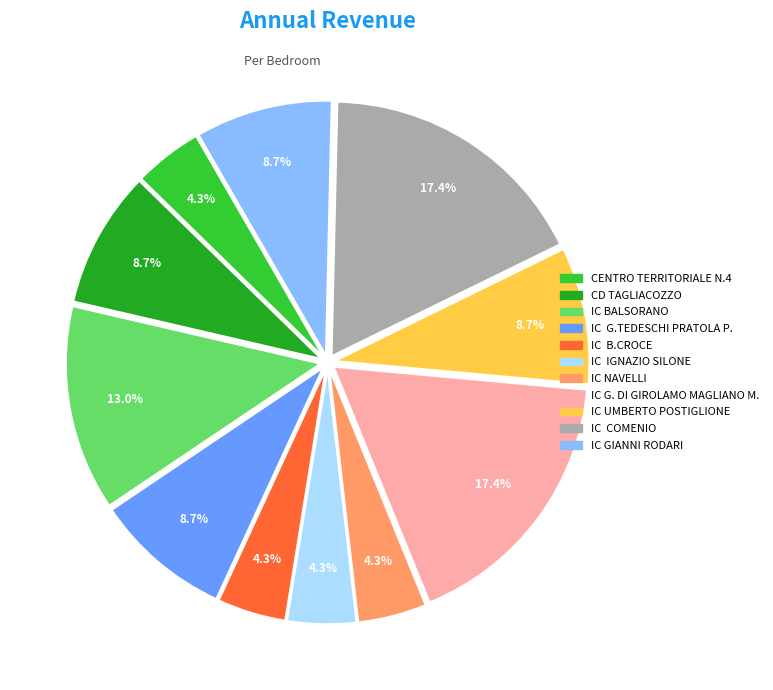

How much of the chart is everything except CD TAGLIACOZZO?

91.3%